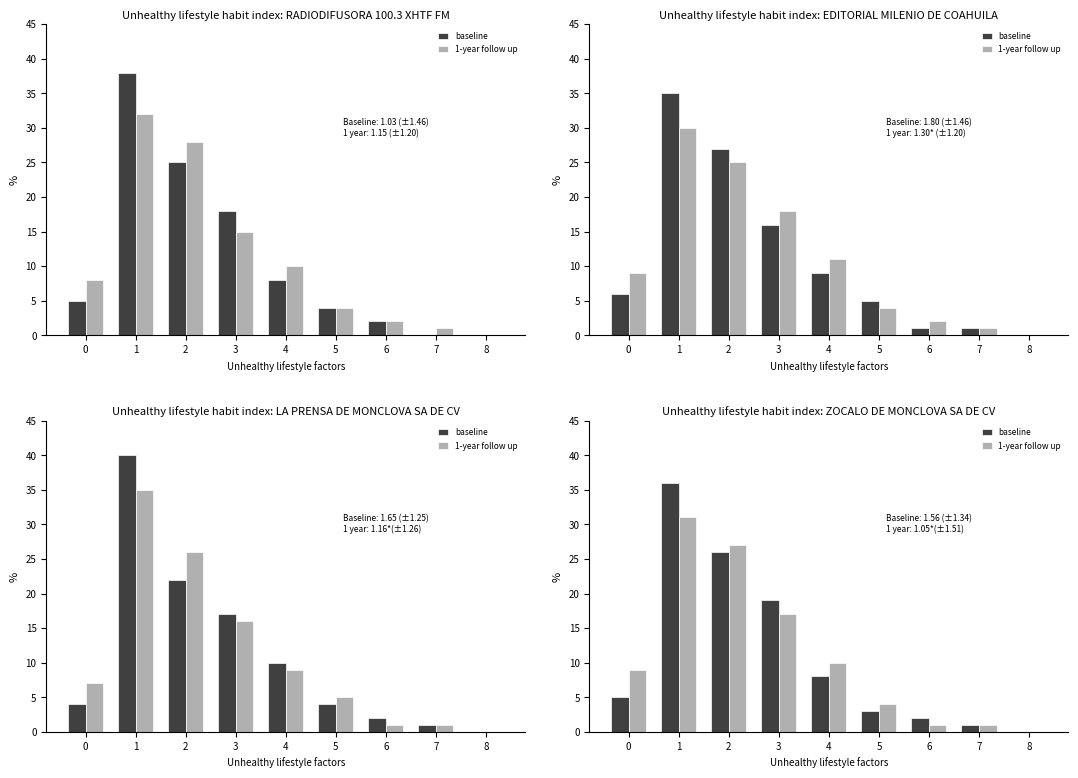

What is the difference between the maximum and minimum values in the baseline series?

36